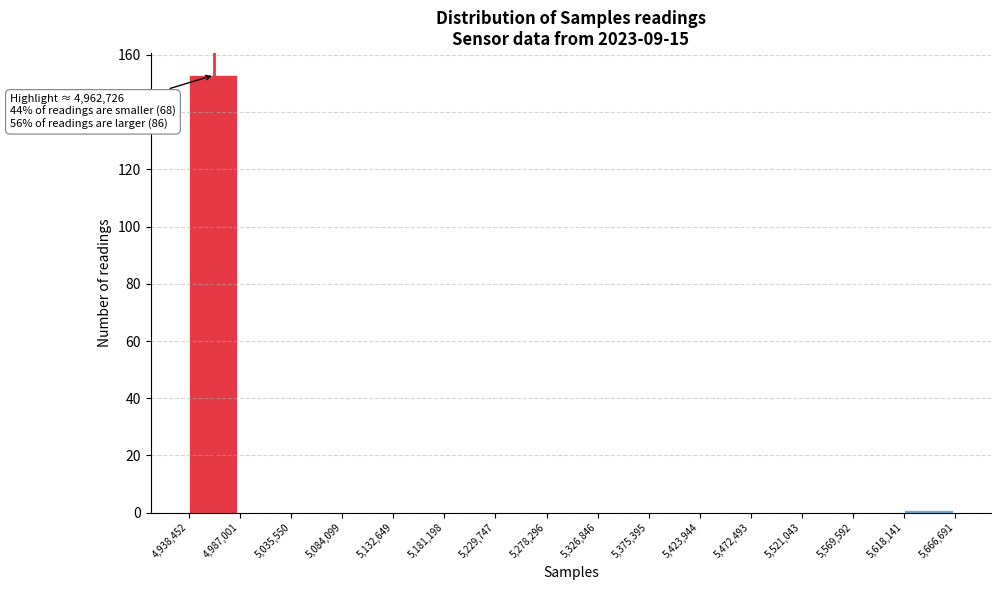

Which range on the x-axis has the tallest bar?

4,938,452 to 4,987,001